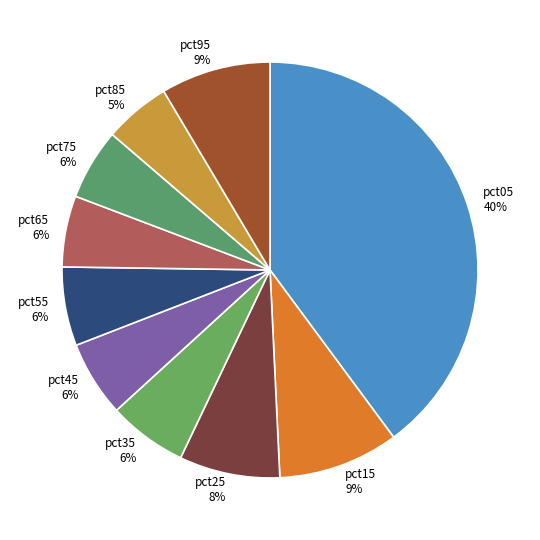

How many slices are in this pie chart?

10